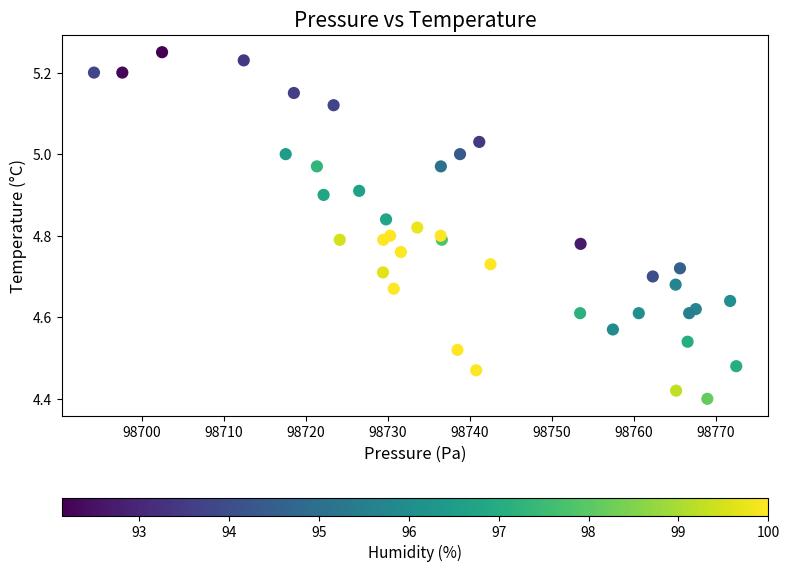

What is the range of X values (max minus min)?

78.4